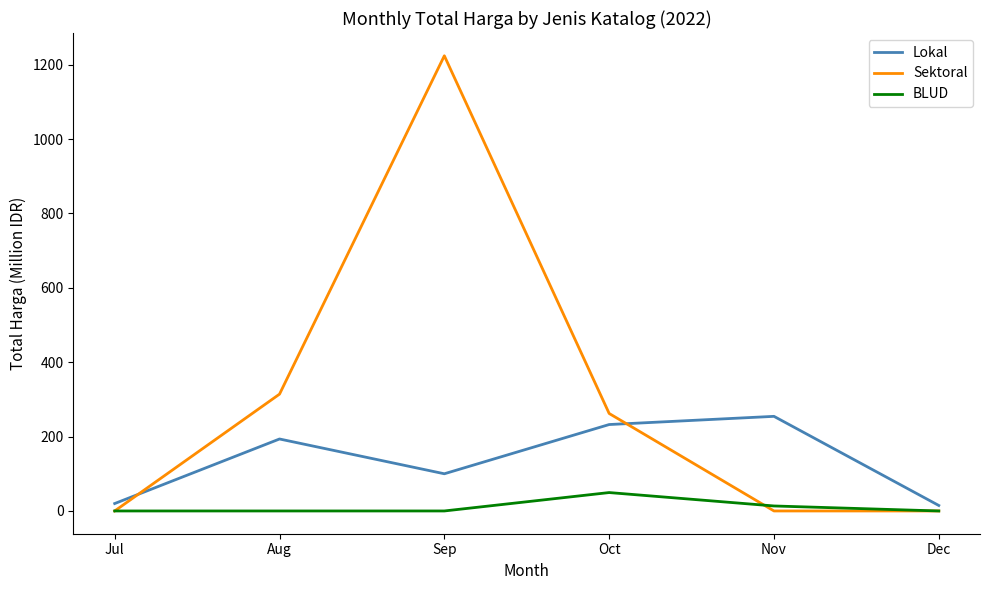

How many series are shown in this chart?

3